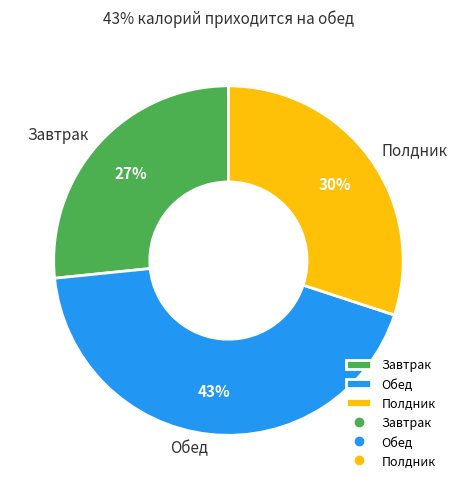

To the nearest percent, what is the average slice percentage?

33%